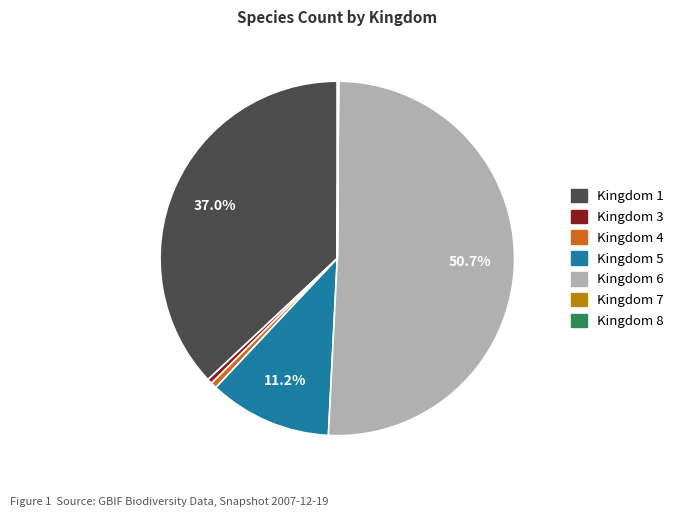

Which category has the biggest portion of the pie?

Kingdom 6